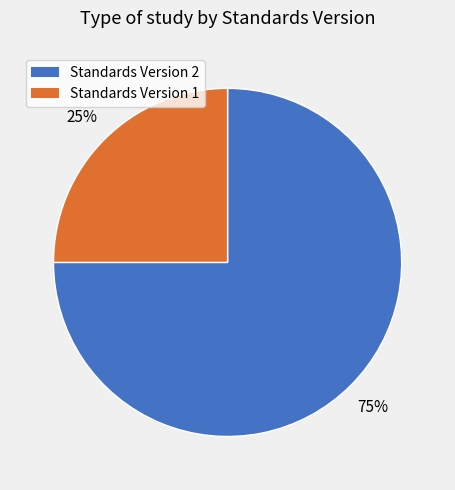

What is the ratio of the value at Standards Version 2 to the value at Standards Version 1?

3.0